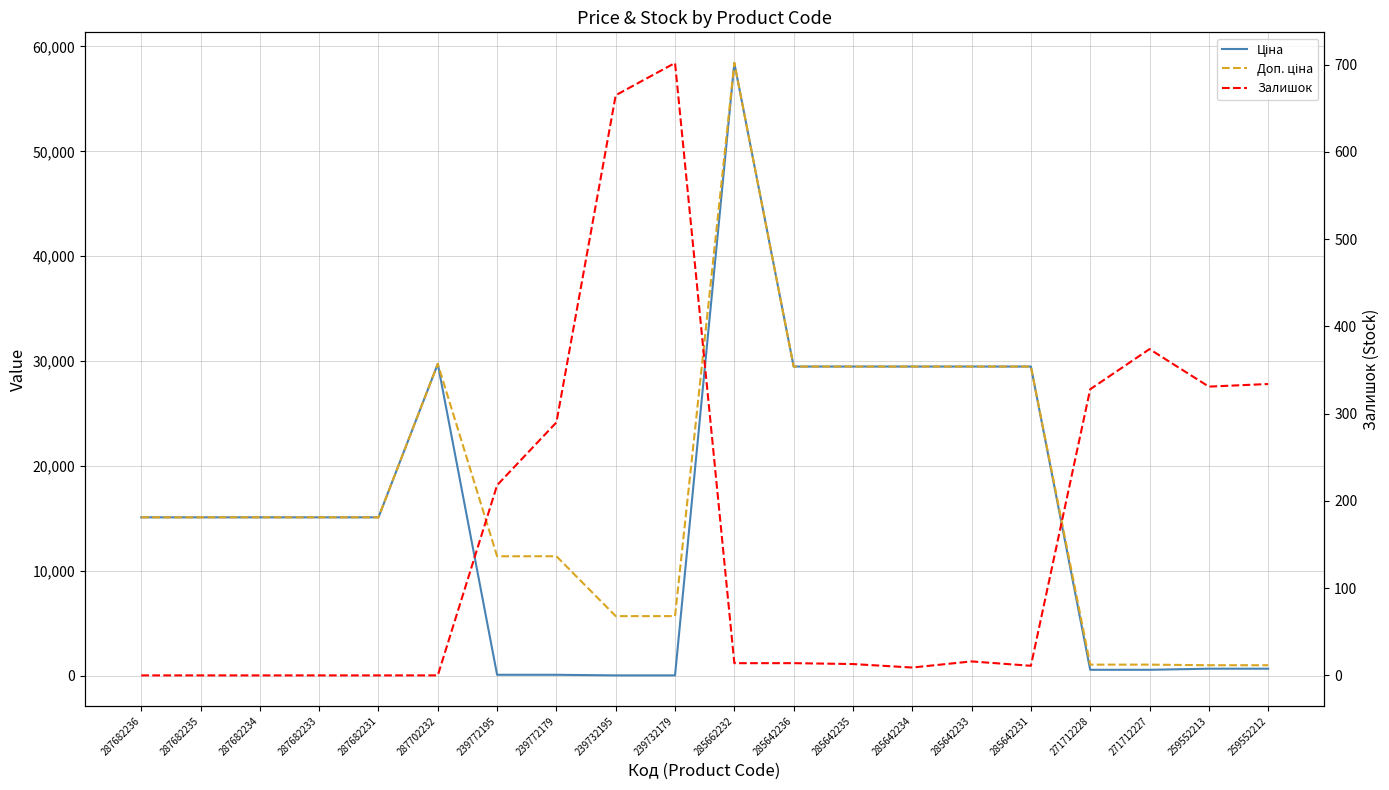

What is the greatest value displayed?

58426.5